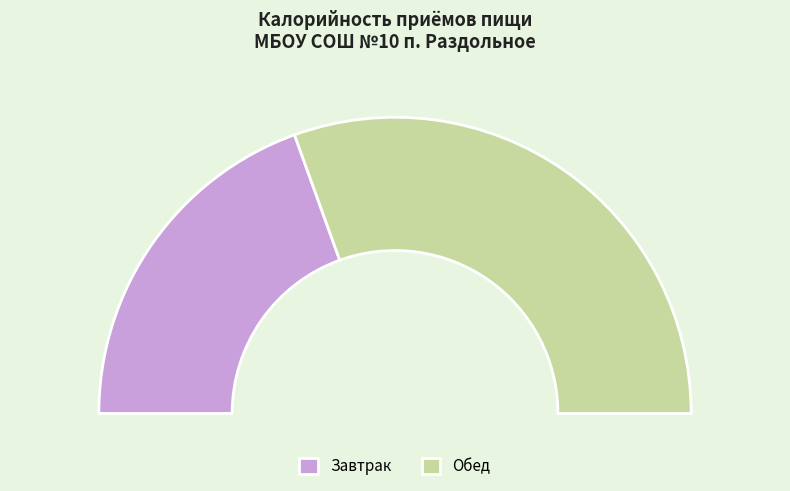

To the nearest percent, what percentage of the pie is Завтрак?

39%